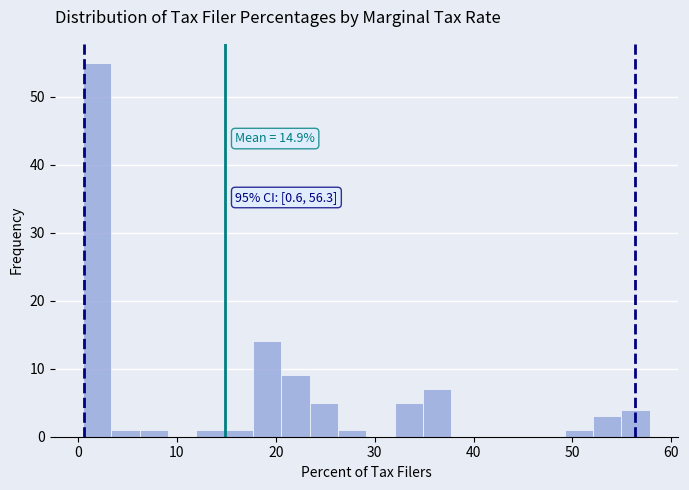

Around what value on the x-axis is the tallest bar? Give the approximate position of its centre, as read against the axis.

2